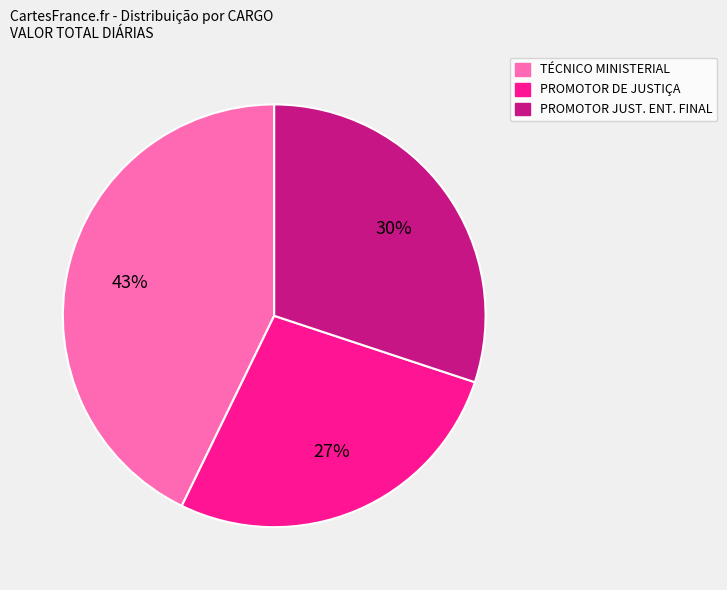

To the nearest percent, what percentage of the pie is PROMOTOR JUST. ENT. FINAL?

30%